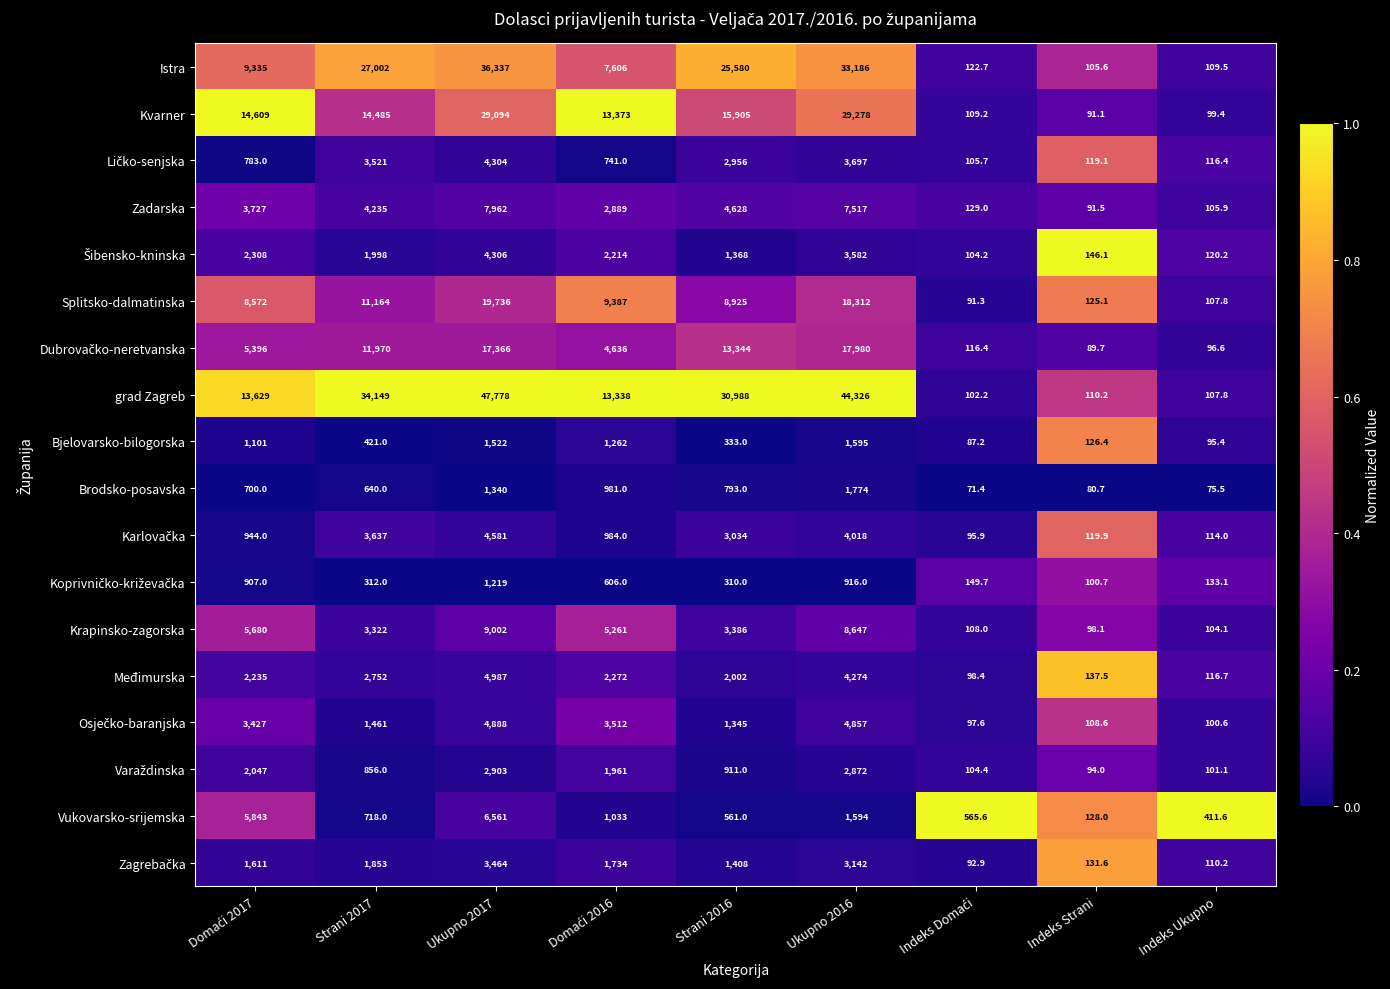

Where is Zadarska nearest to the value 4026?

Strani 2017